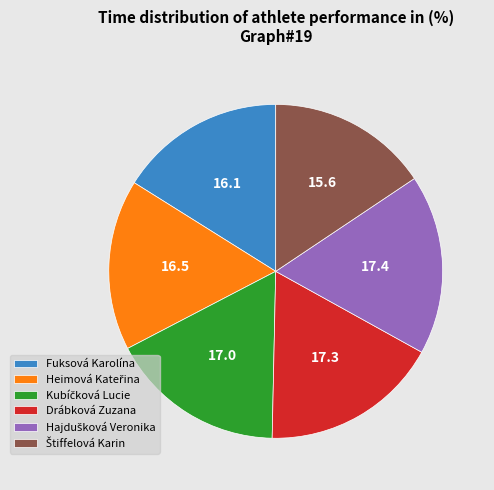

Count the number of slices in the pie.

6